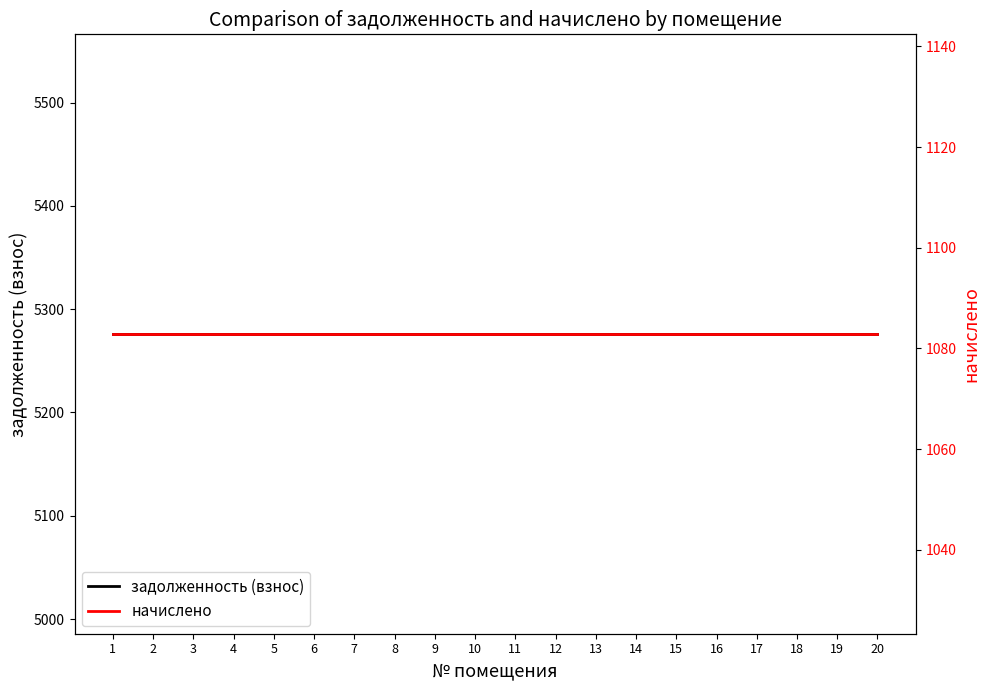

Reading left to right, what are all the values shown in this chart?

задолженность (взнос): 5276.0	5276.0	5276.0	5276.0	5276.0	5276.0	5276.0	5276.0	5276.0	5276.0	5276.0	5276.0	5276.0	5276.0	5276.0	5276.0	5276.0	5276.0	5276.0	5276.0
начислено: 1082.8	1082.8	1082.8	1082.8	1082.8	1082.8	1082.8	1082.8	1082.8	1082.8	1082.8	1082.8	1082.8	1082.8	1082.8	1082.8	1082.8	1082.8	1082.8	1082.8